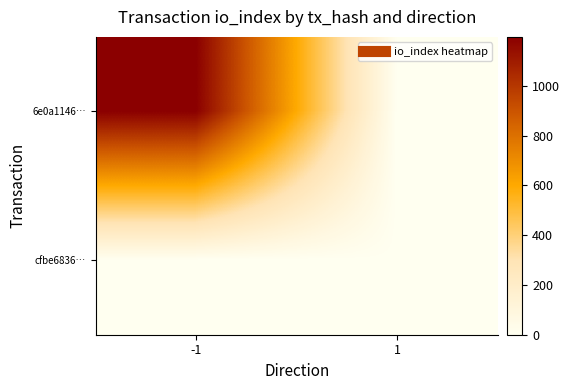

Reading left to right, extract all data points from this chart.

6e0a1146…: -1=1196	1=0
cfbe6836…: -1=0	1=1